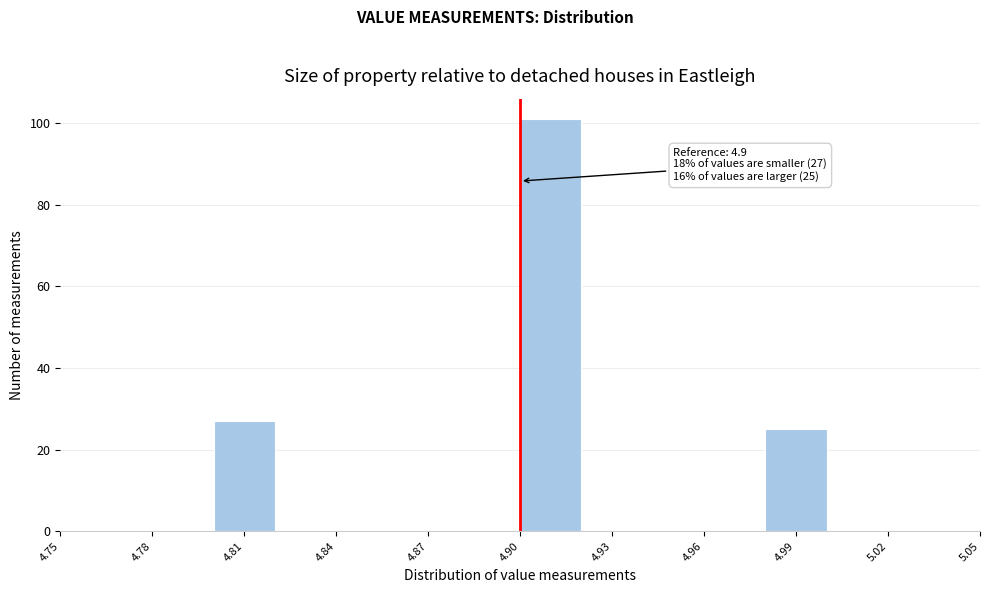

Which range on the x-axis has the tallest bar?

4.90 to 4.92